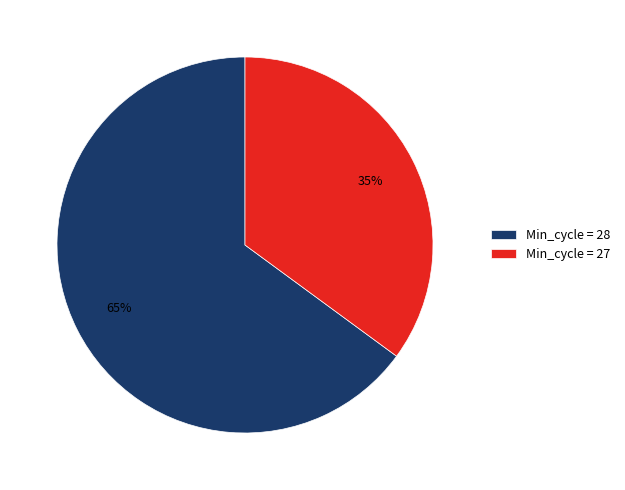

Between Min_cycle = 27 and Min_cycle = 28, which is larger?

Min_cycle = 28